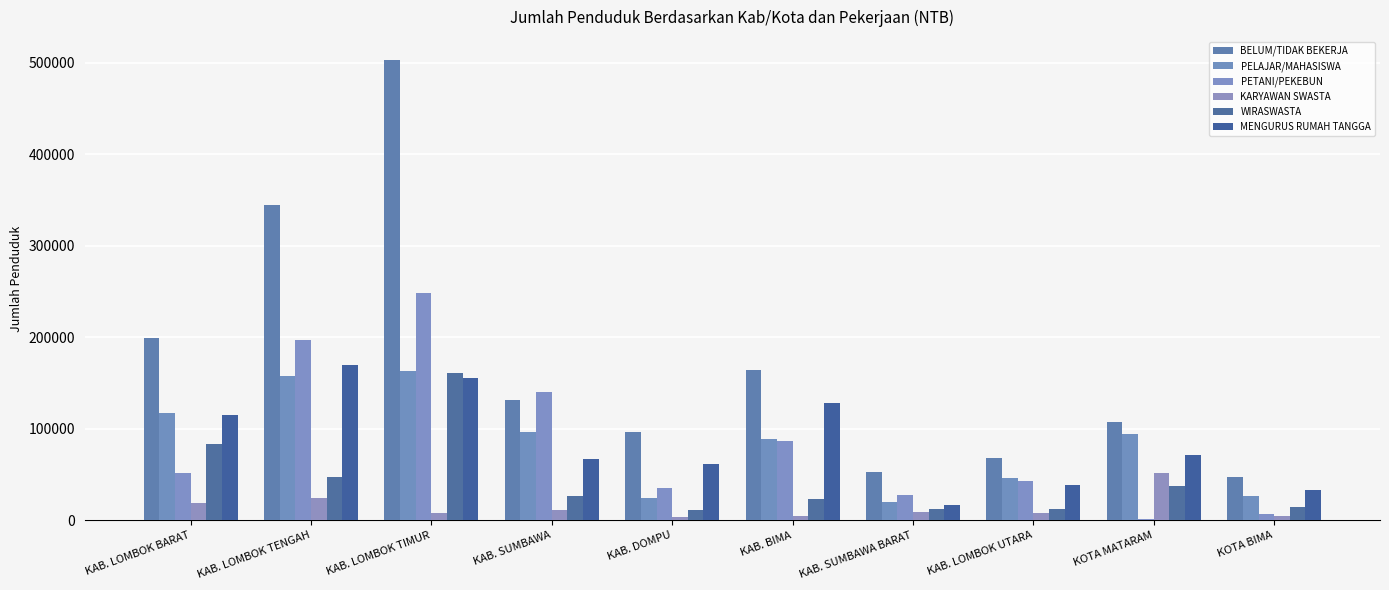

What is the difference between the maximum and second lowest values in the PETANI/PEKEBUN series?

240544